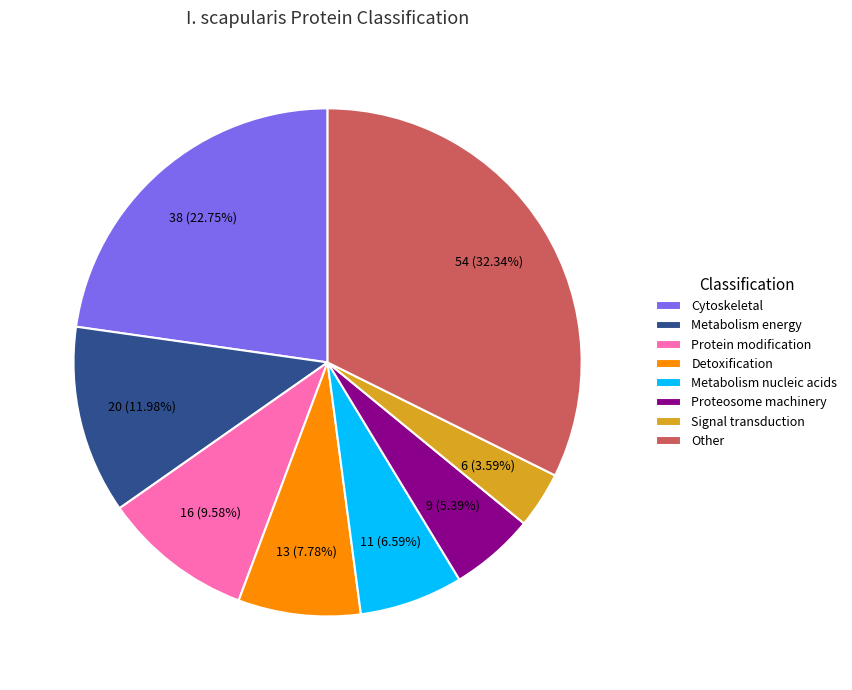

How many segments does this pie chart have?

8